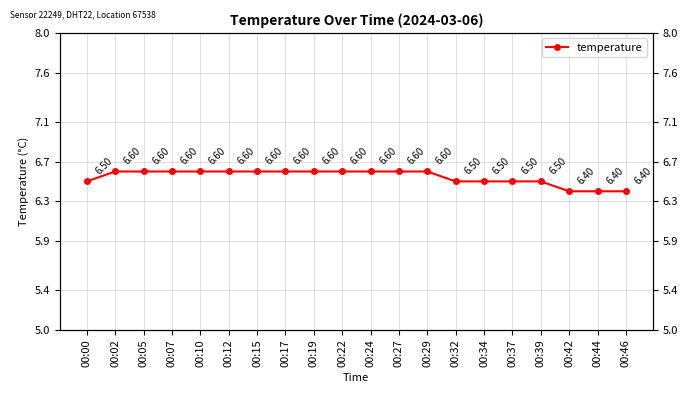

Reading right to left, list all the values displayed in this chart.

00:46=6.4	00:44=6.4	00:42=6.4	00:39=6.5	00:37=6.5	00:34=6.5	00:32=6.5	00:29=6.6	00:27=6.6	00:24=6.6	00:22=6.6	00:19=6.6	00:17=6.6	00:15=6.6	00:12=6.6	00:10=6.6	00:07=6.6	00:05=6.6	00:02=6.6	00:00=6.5